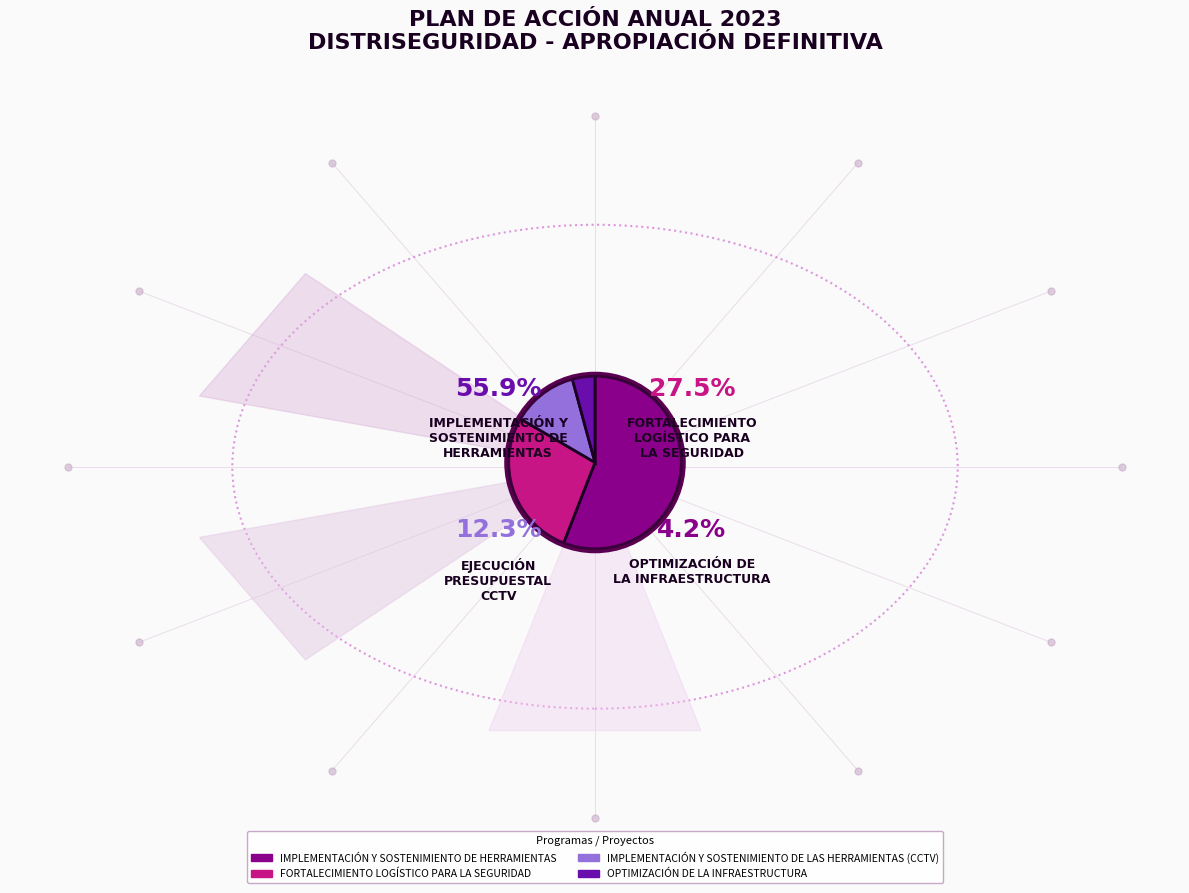

Is it true that FORTALECIMIENTO LOGÍSTICO PARA LA SEGURIDAD is 28% of the pie?

True